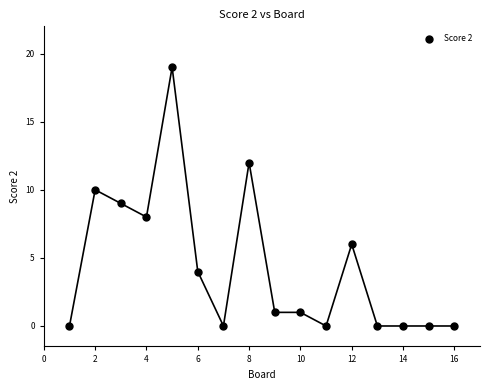

What is the range of X values (max minus min)?

15